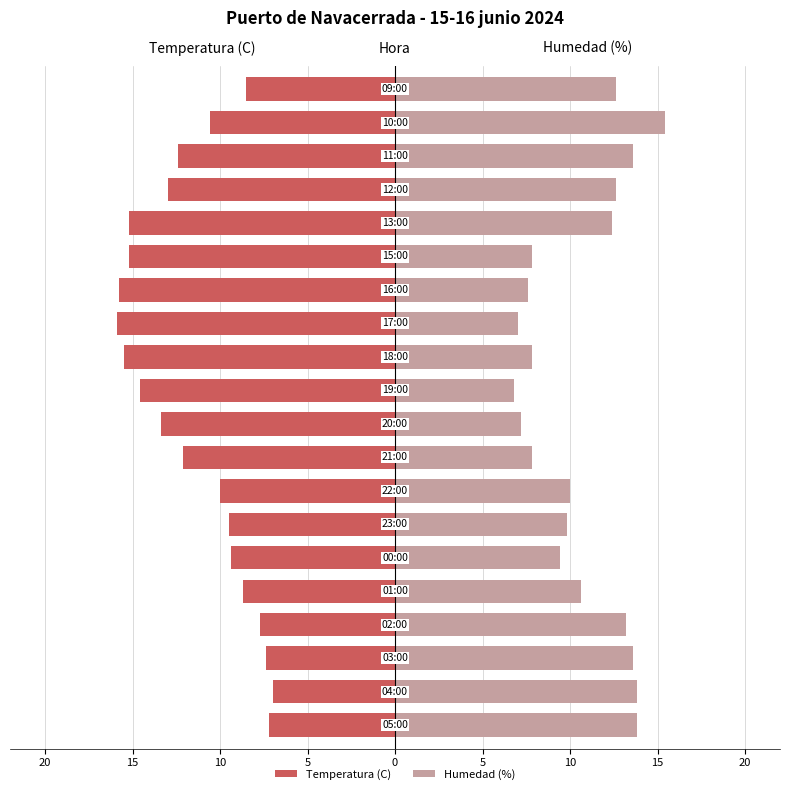

What is the difference between the second highest and minimum values in the Humedad (%) series?

7.0